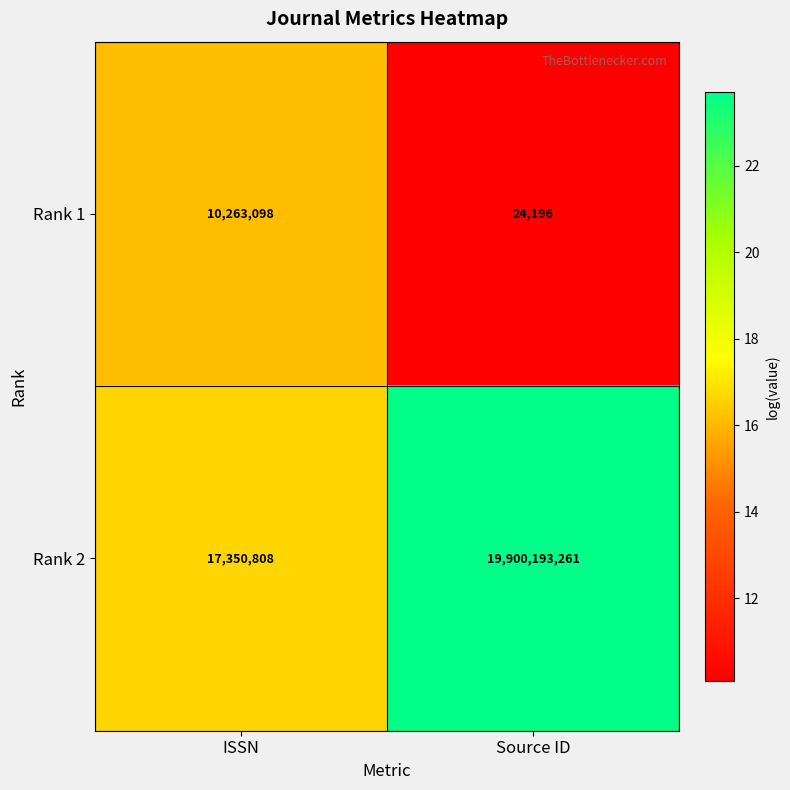

Reading left to right, list all the values displayed in this chart.

Rank 1: ISSN=10263098	Source ID=24196
Rank 2: ISSN=17350808	Source ID=19900193261